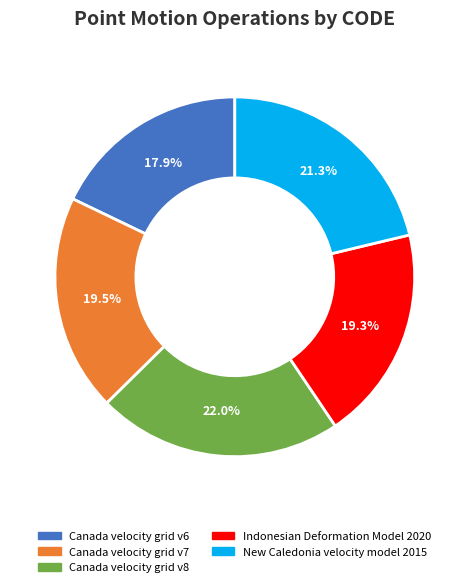

The New Caledonia velocity model 2015 slice represents 21% of the pie. True or false?

True